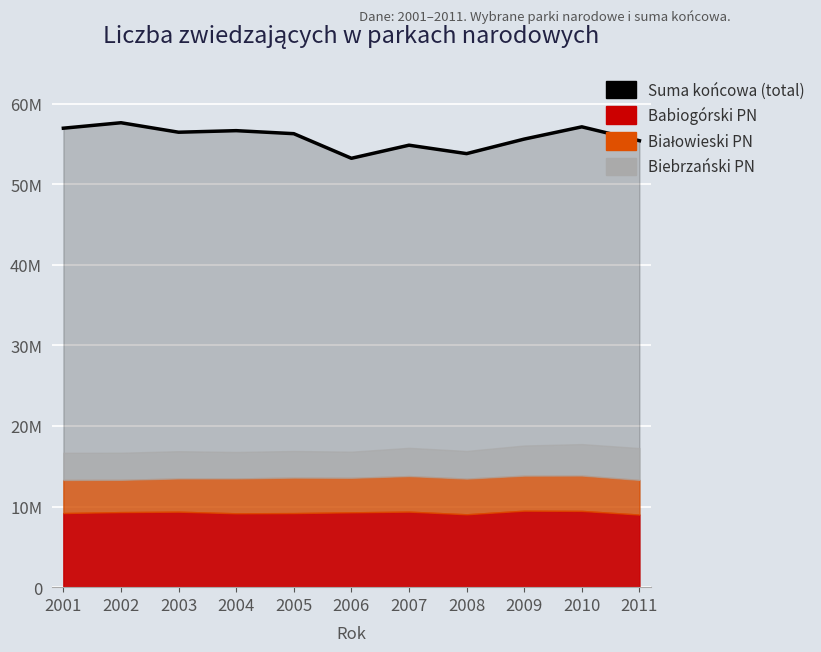

Which has a higher value, 2009 or 2004?

2004